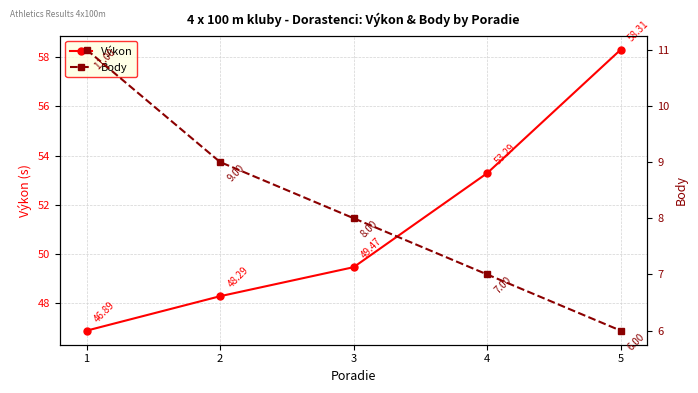

Reading left to right, list all the values displayed in this chart.

Výkon: 1=46.9	2=48.3	3=49.5	4=53.3	5=58.3
Body: 1=11.0	2=9.0	3=8.0	4=7.0	5=6.0